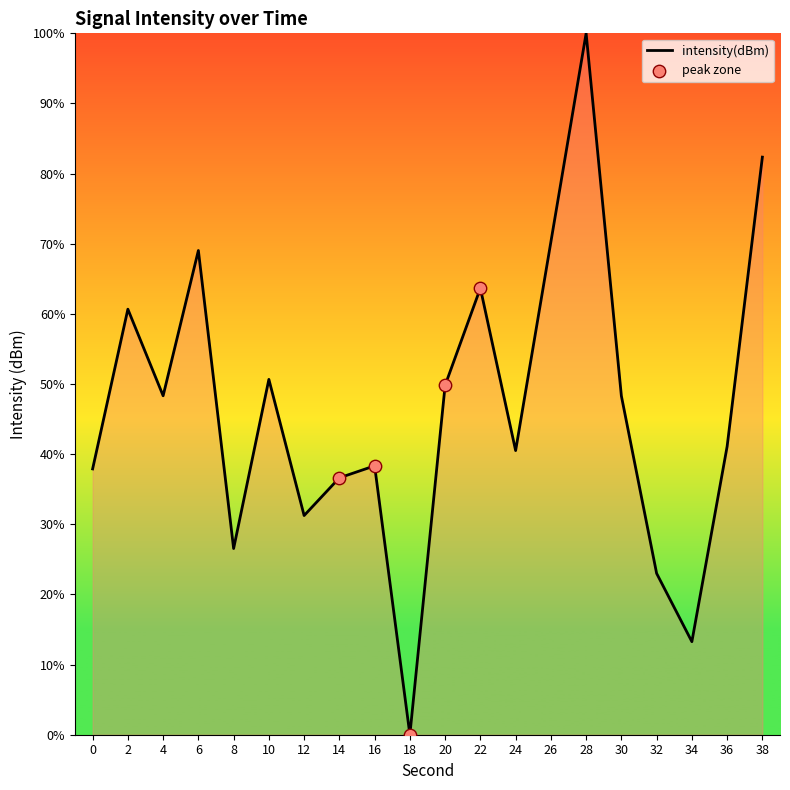

Between 20 and 34, which is larger?

20